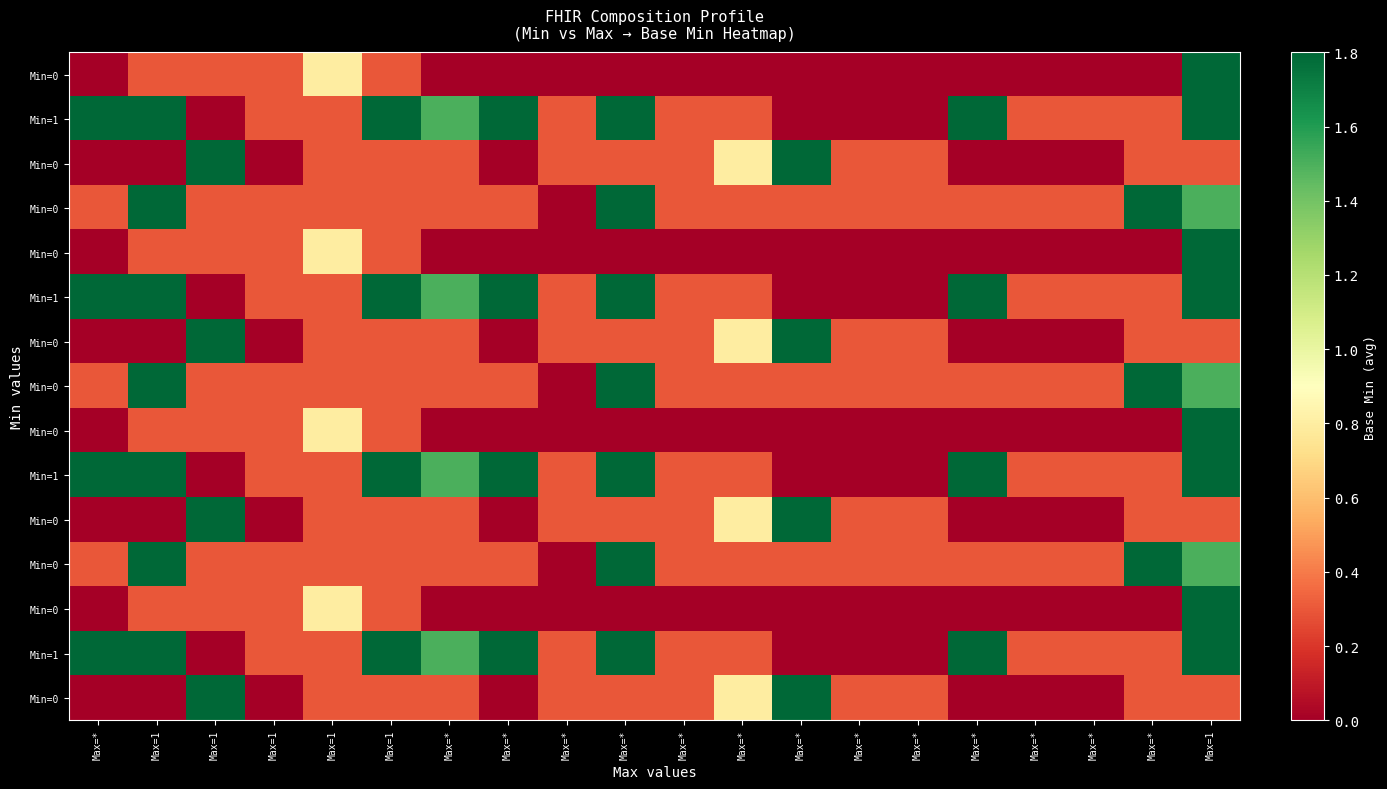

How many series are shown in this chart?

15